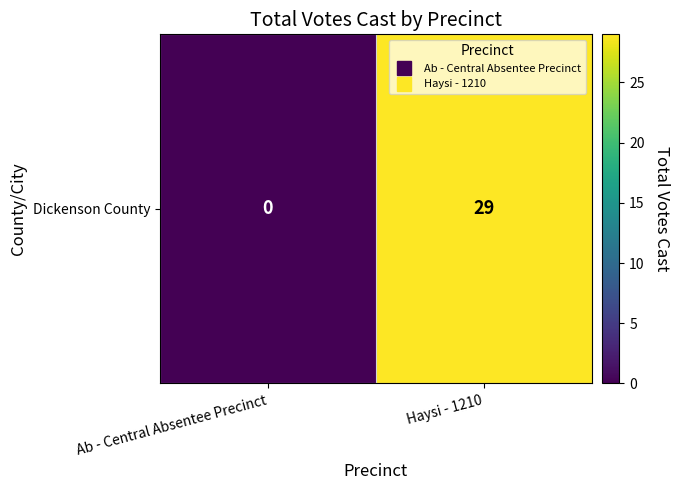

What is the sum of all values?

29